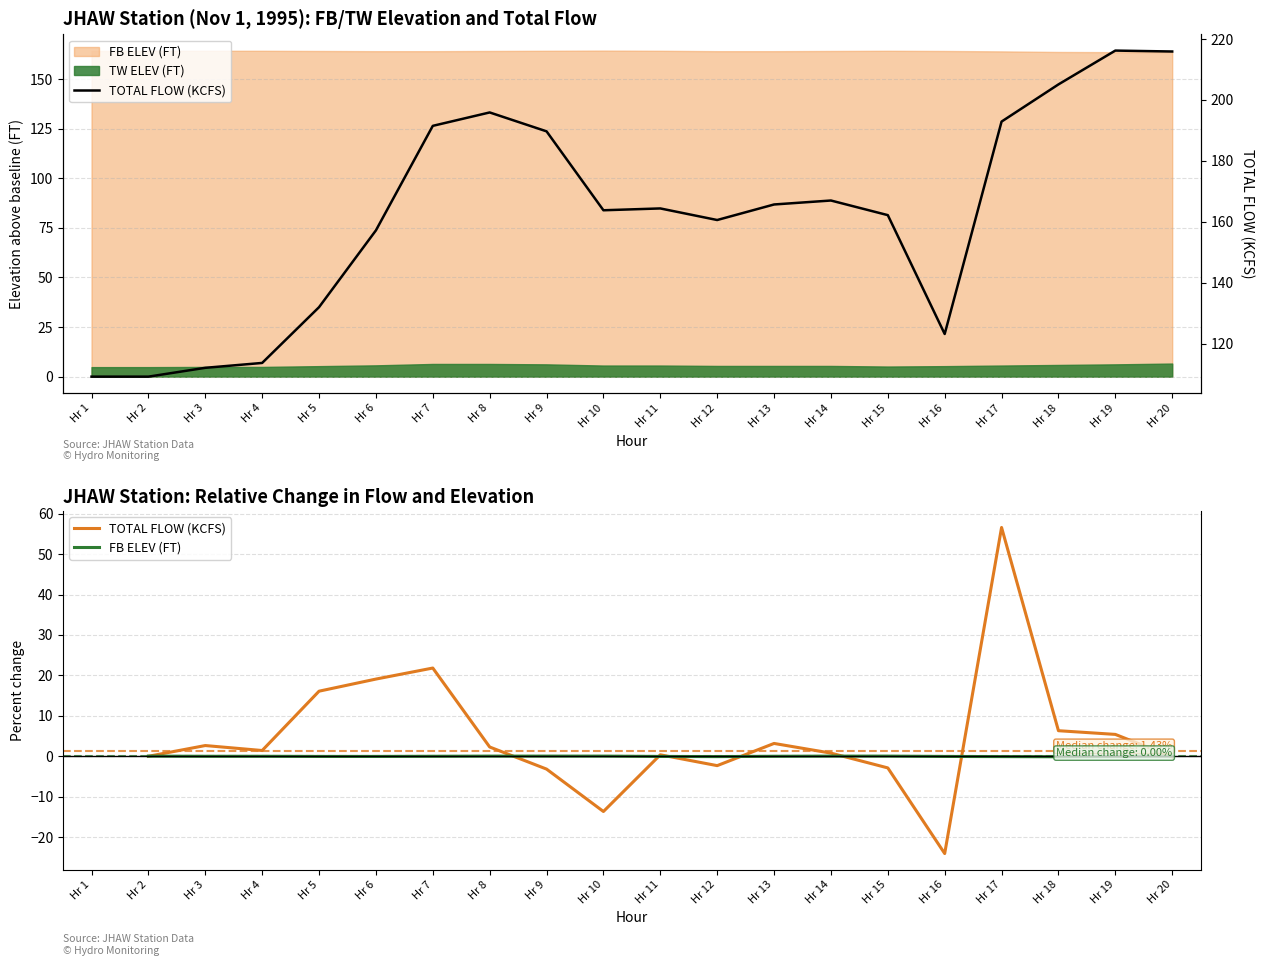

True or false: TOTAL FLOW (KCFS) has a value of 285.0 at Hr 15.

False